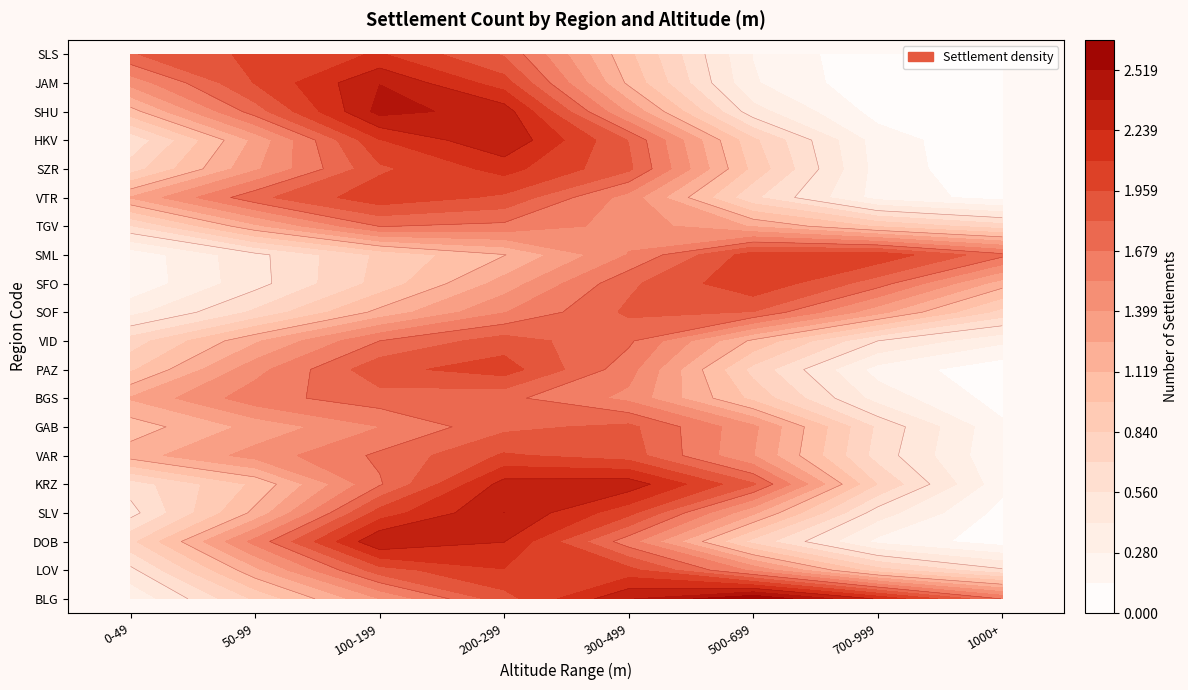

Is the value of DOB at 1 greater than the value of SFO at 5?

No